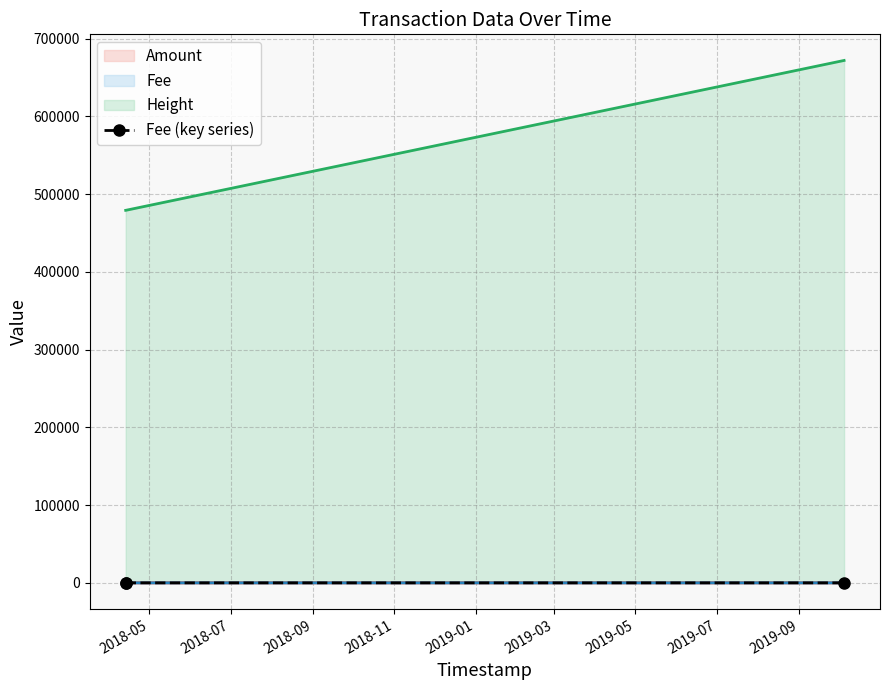

What is the sum of the values at 2018-07 and 2018-09?

1.7